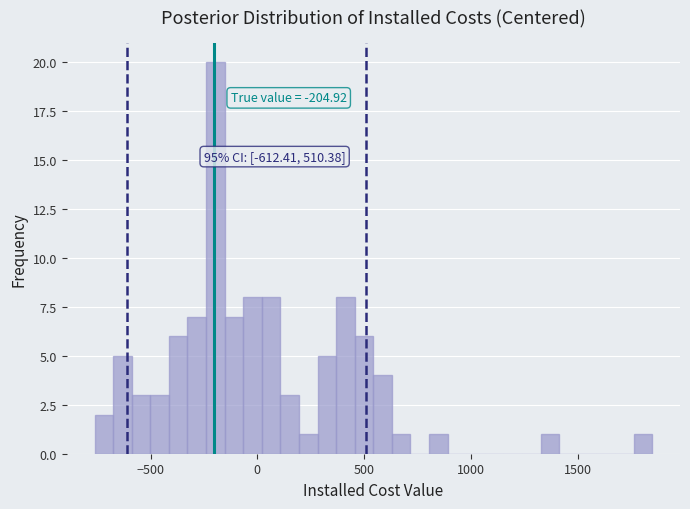

Read against the x-axis, roughly where is the centre of the tallest bar?

-200